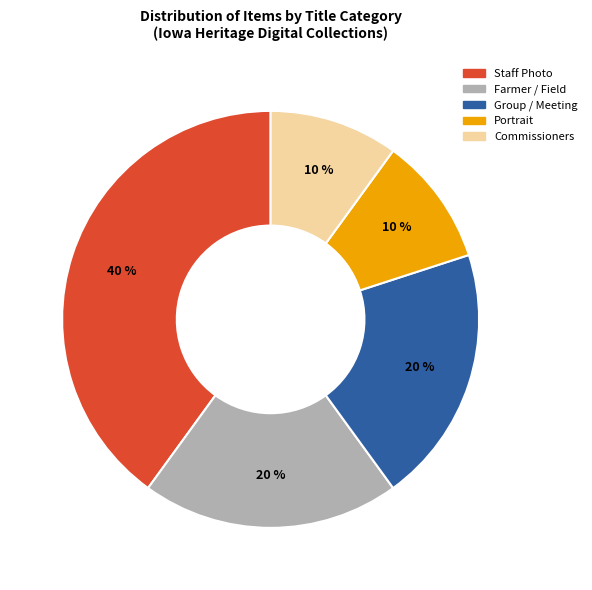

Is there any slice that represents more than half of the pie?

No